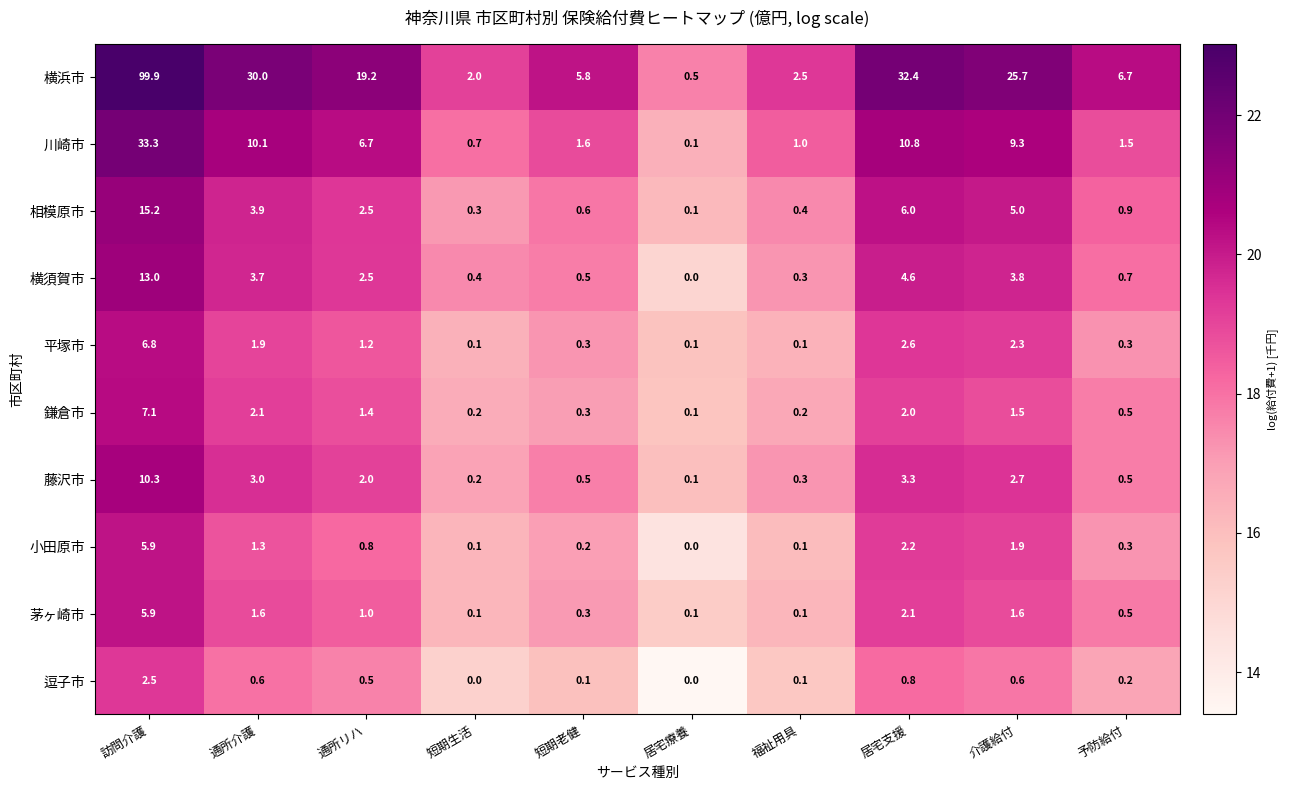

At which category does the chart reach its peak across all series?

訪問介護